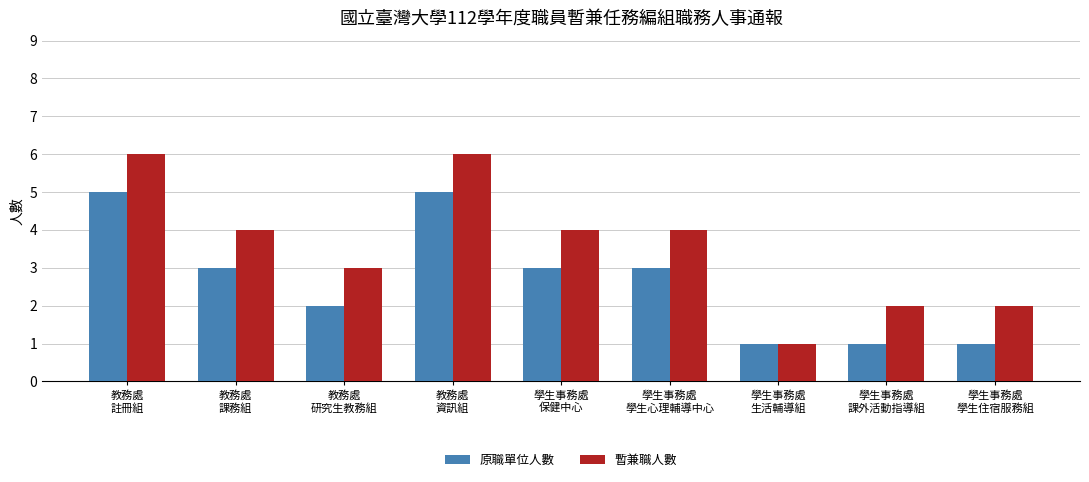

Is it true that 原職單位人數 equals 2 at 學生事務處
生活輔導組?

False